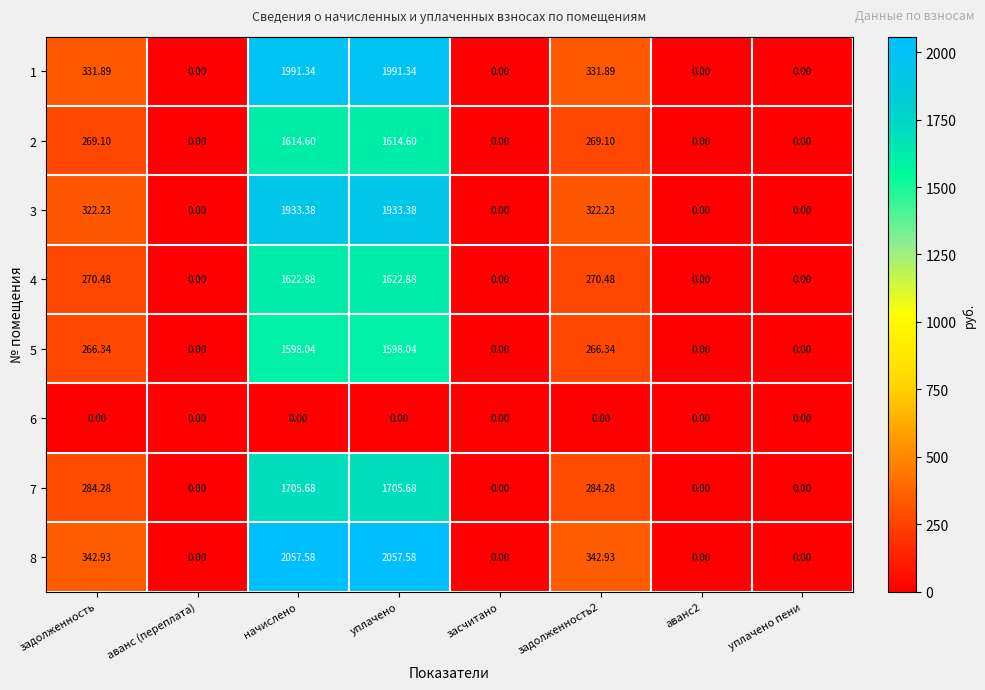

Which series has the largest total across all categories?

8